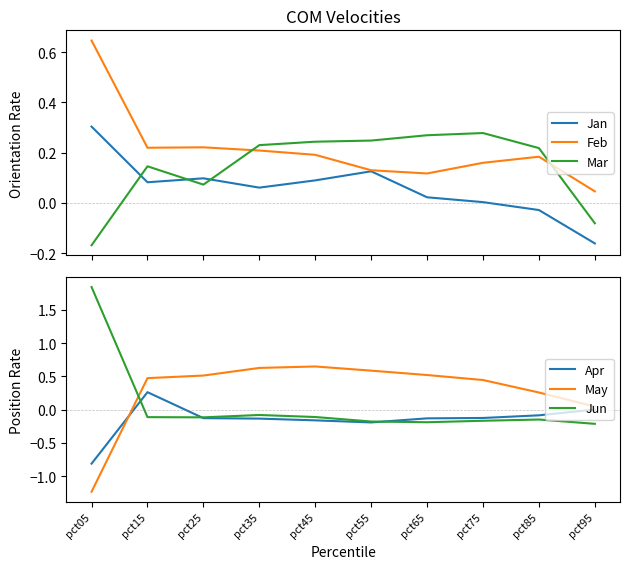

True or false: Jun has more than 0 points higher than both neighbors.

True